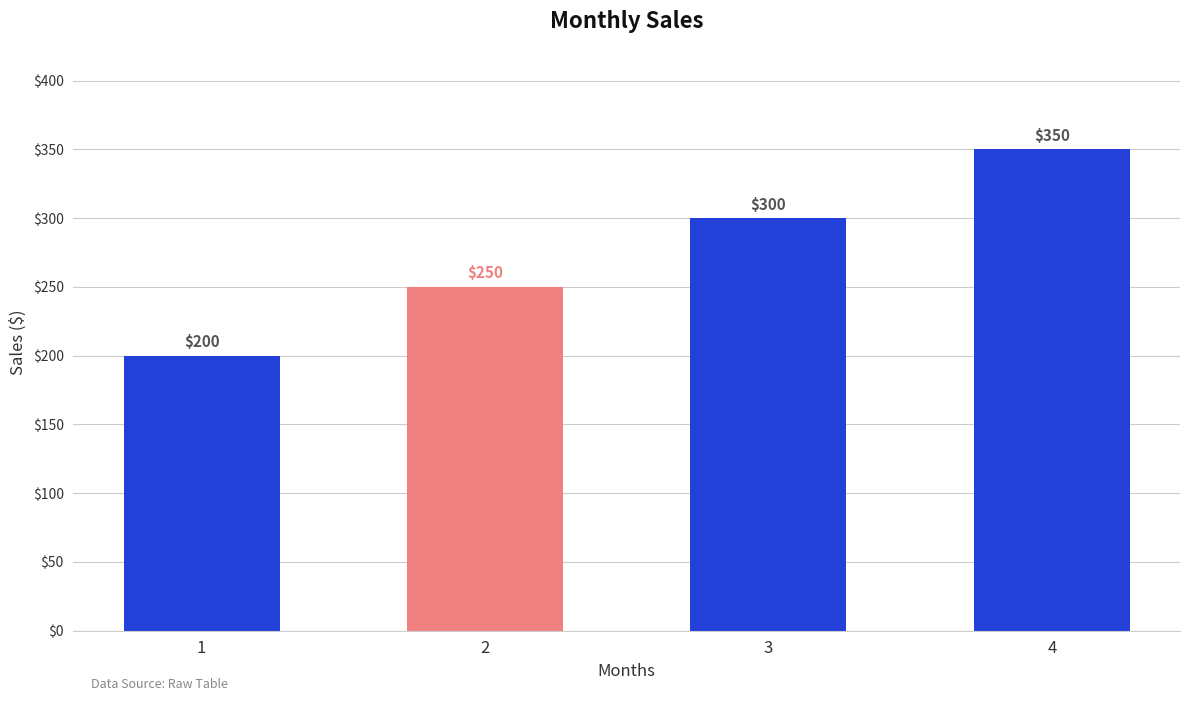

What is the value of the 4th bar from the left?

350